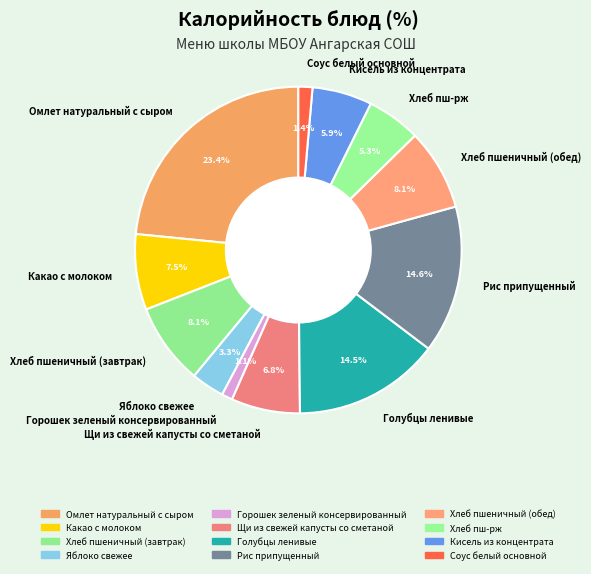

Does Хлеб пш-рж represent more than half of the total?

No